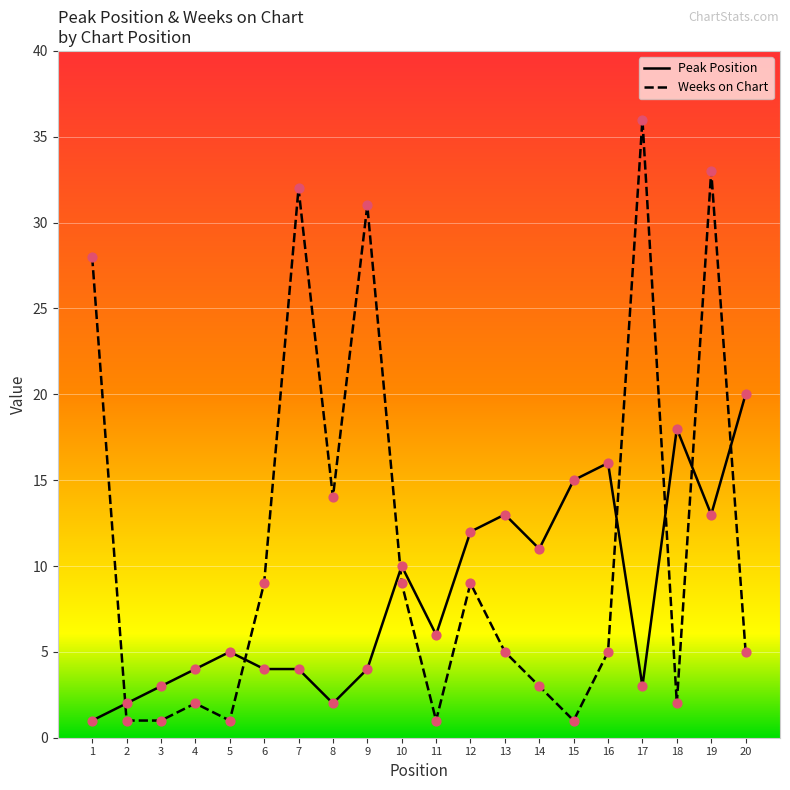

What is the total value across all series at 9?

35